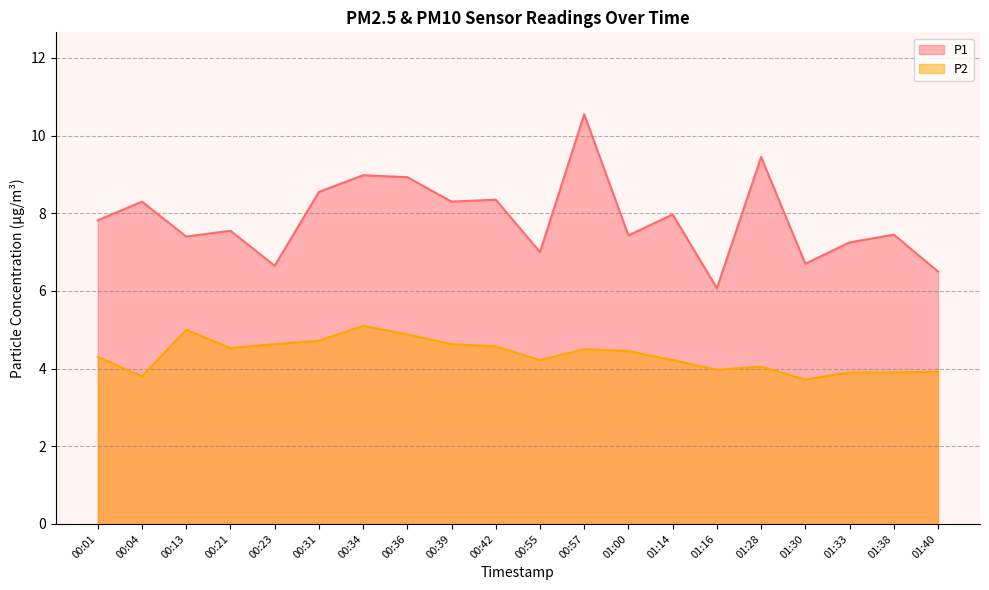

Reading right to left, list all the values displayed in this chart.

P1: 6.5	7.5	7.2	6.7	9.4	6.1	8.0	7.4	10.6	7.0	8.3	8.3	8.9	9.0	8.6	6.7	7.5	7.4	8.3	7.8
P2: 3.9	3.9	3.9	3.7	4.0	4.0	4.2	4.5	4.5	4.2	4.6	4.6	4.9	5.1	4.7	4.6	4.5	5.0	3.8	4.3